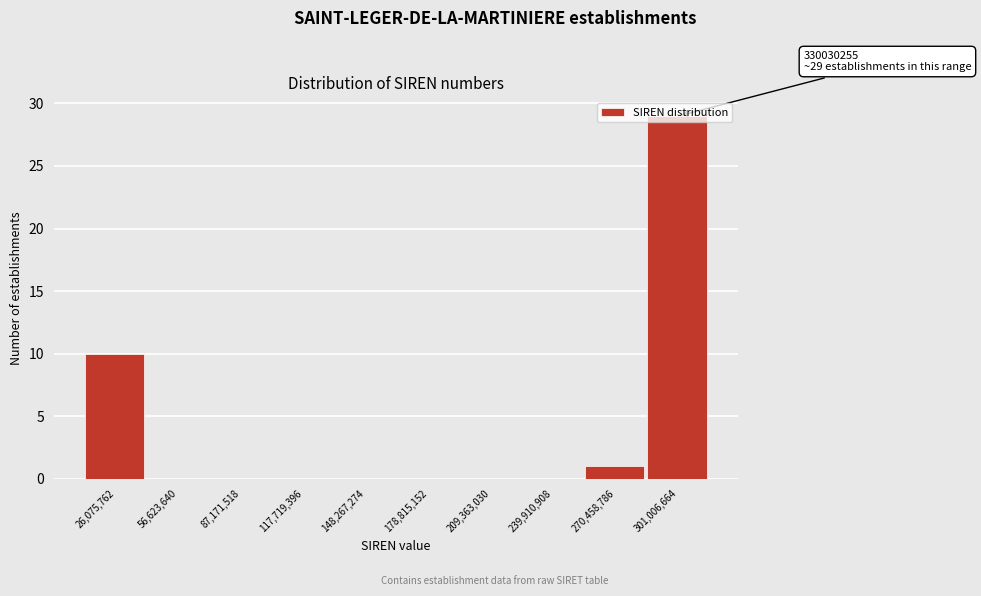

The value at 301,006,664 is 29. True or false?

True